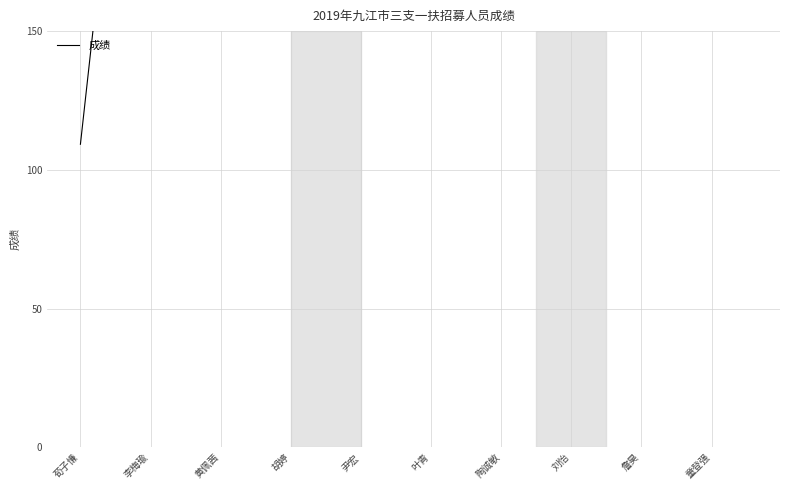

Does the chart have visible grid lines?

Yes